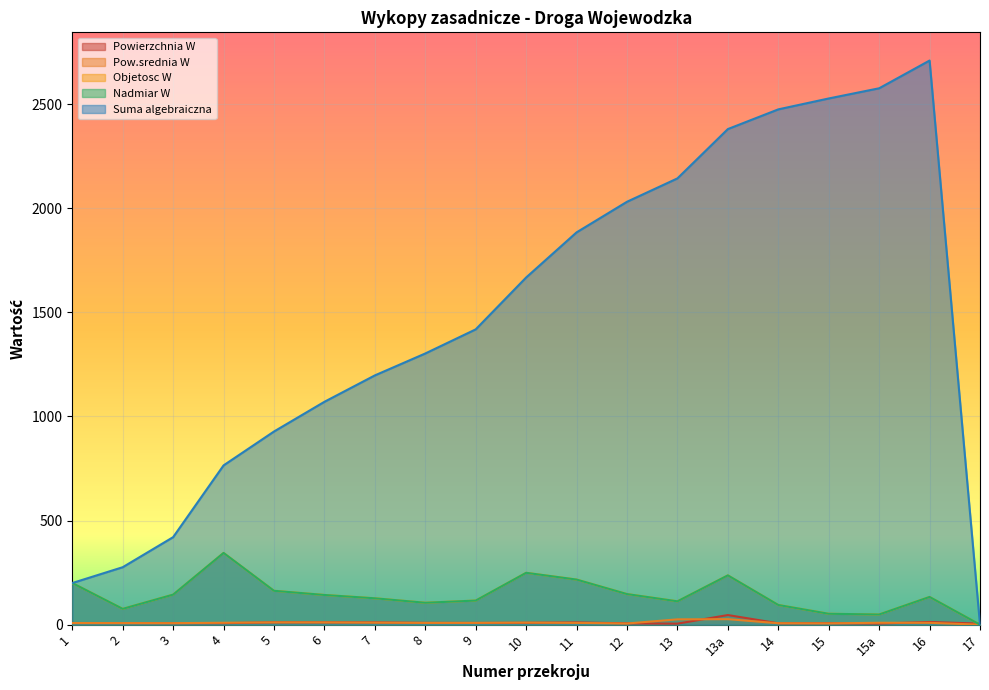

True or false: Objetosc W and Pow.srednia W intersect in this chart.

False